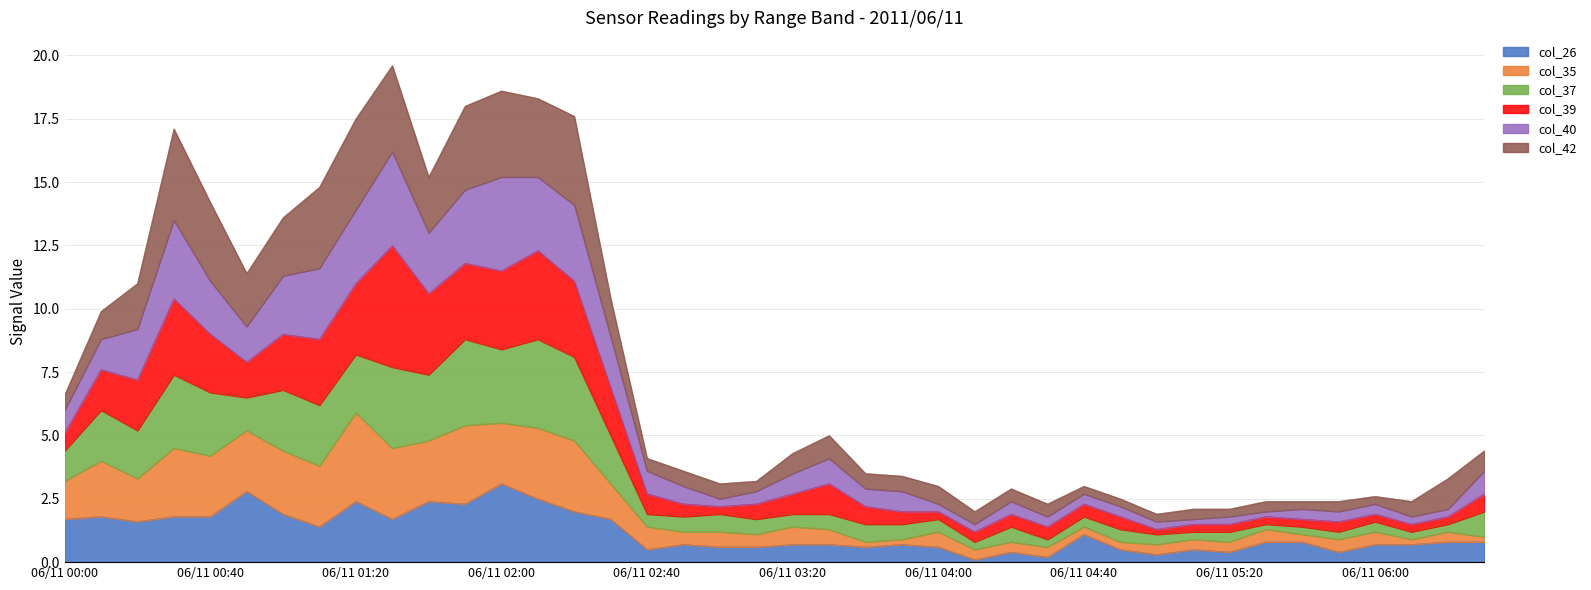

What is the maximum value for col_26?

3.1